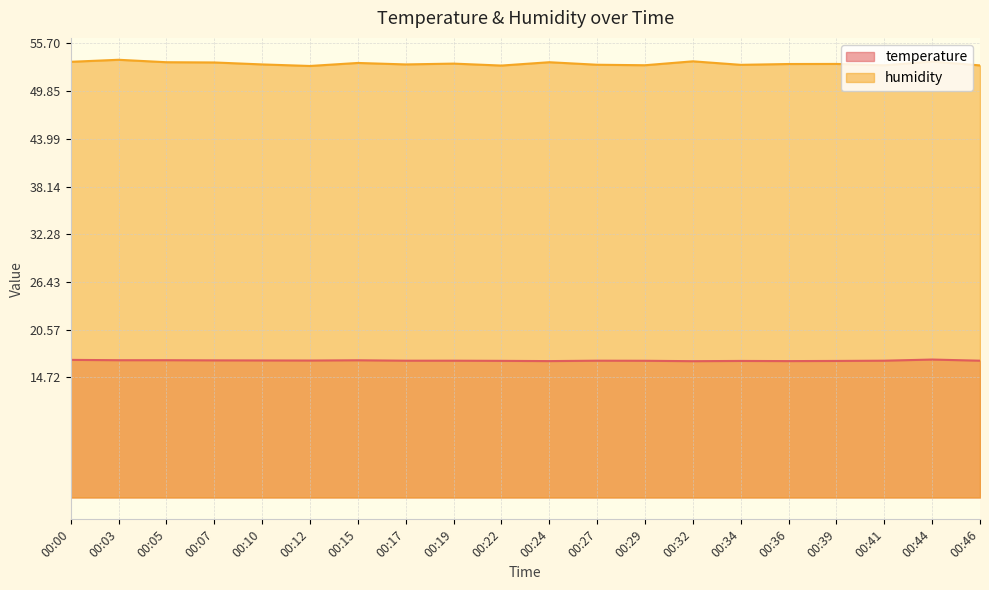

What is the difference between the maximum and second lowest values in the humidity series?

0.7